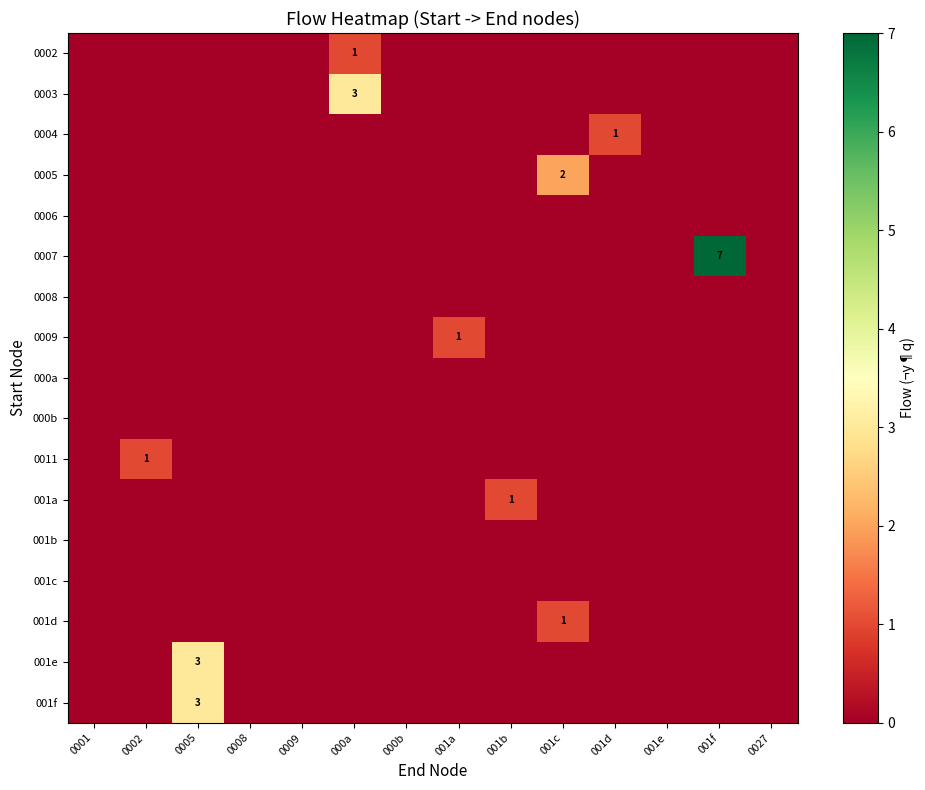

What is the total value across all series at 001d?

1